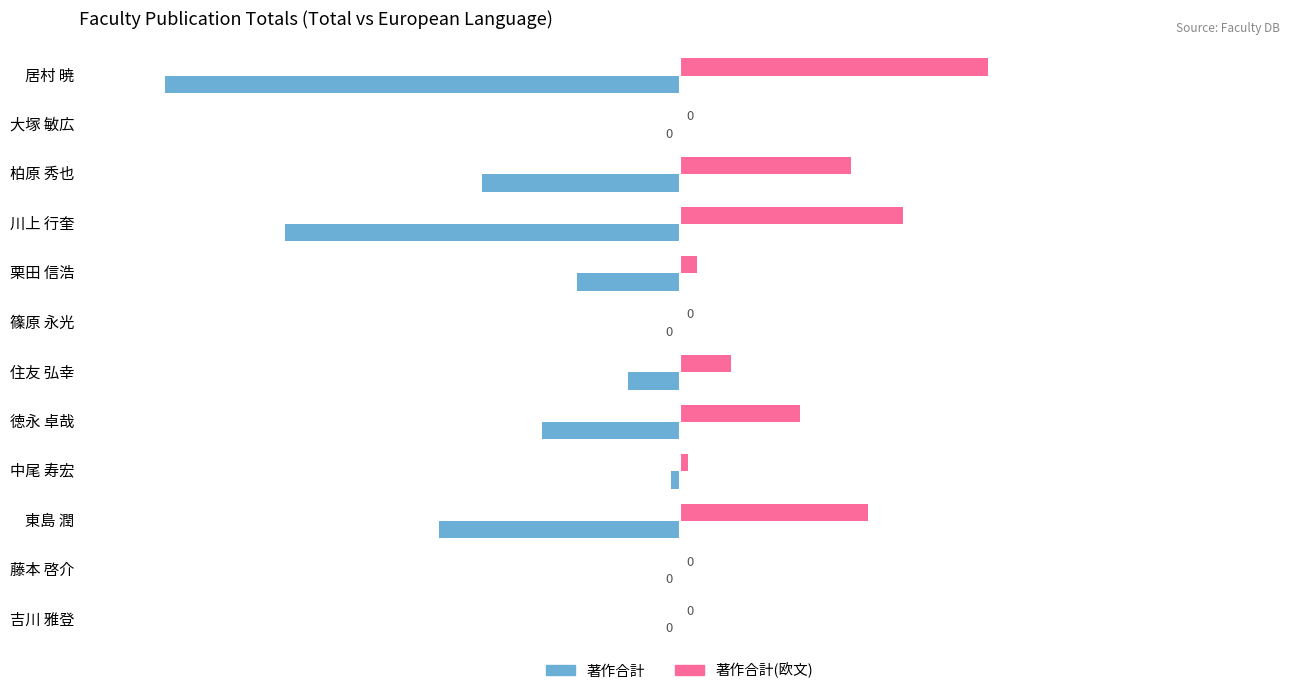

Between 徳永 卓哉 and 東島 潤, which series saw the biggest shift?

著作合計